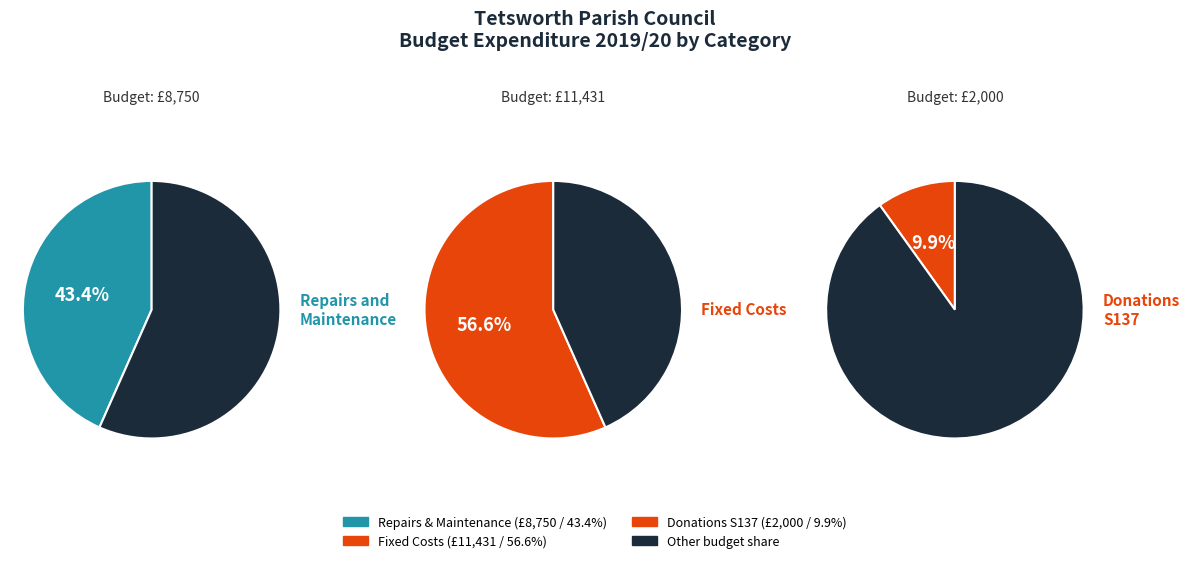

Which category has the biggest portion of the pie?

Fixed